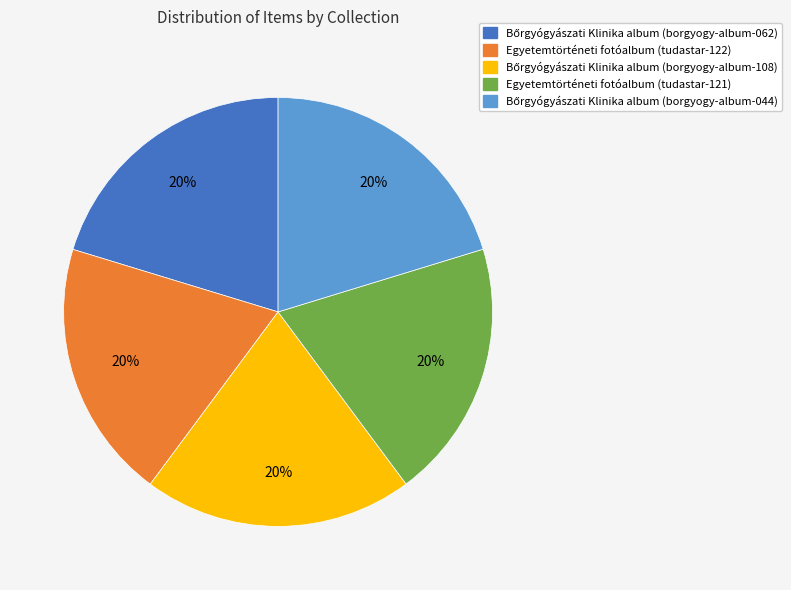

True or false: Egyetemtörténeti fotóalbum (tudastar-121) accounts for 20% of the total.

True